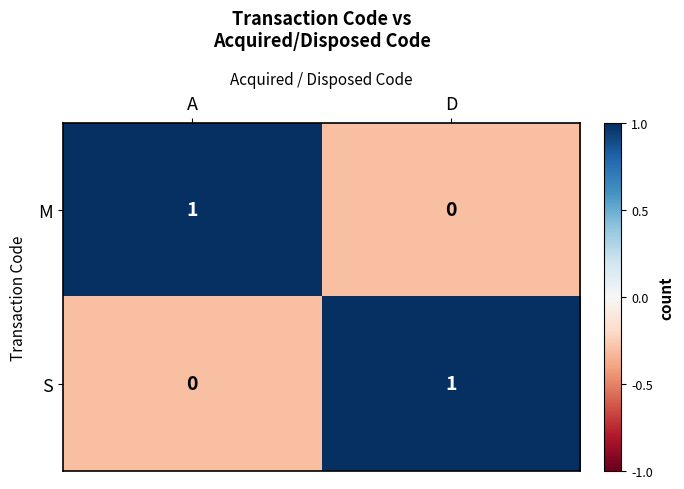

List the labels in order of M value, largest first.

A, D